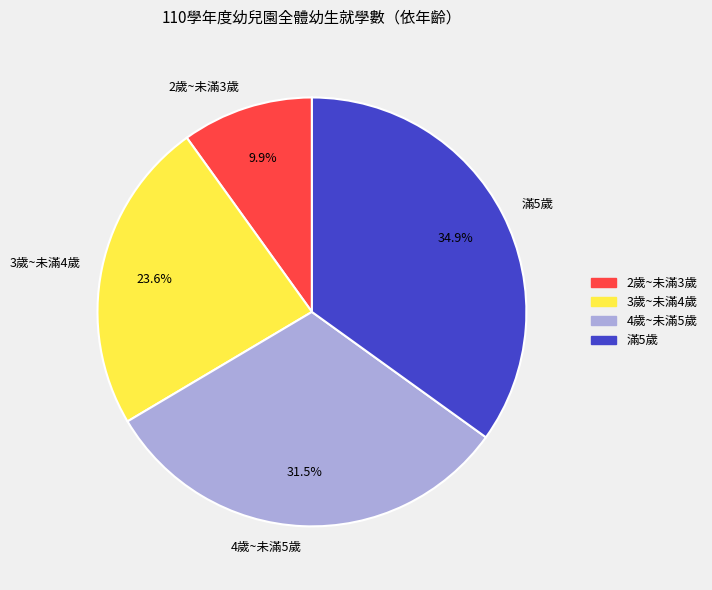

Which has a higher value, 滿5歲 or 4歲~未滿5歲?

滿5歲